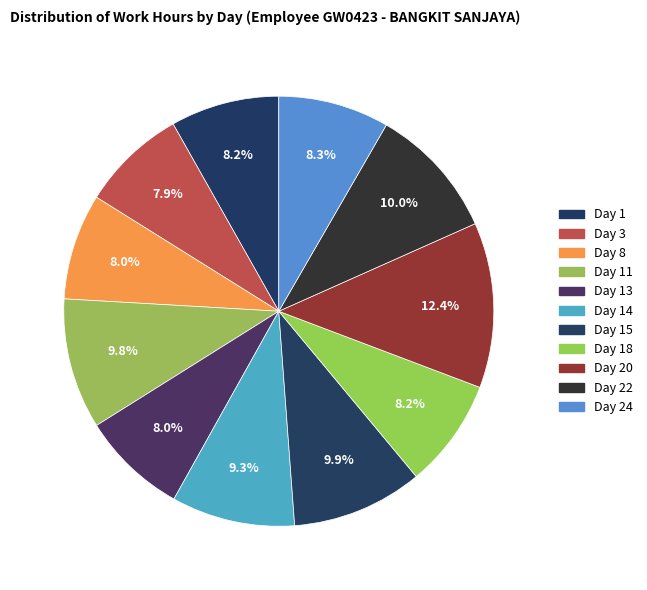

Rank the categories by value from lowest to highest.

Day 3, Day 8, Day 13, Day 1, Day 18, Day 24, Day 14, Day 11, Day 15, Day 22, Day 20